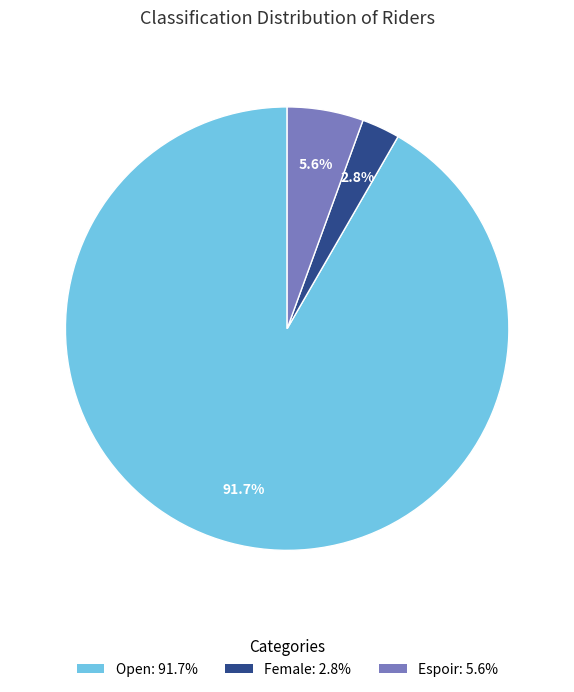

Between Espoir: 5.6% and Female: 2.8%, which is larger?

Espoir: 5.6%